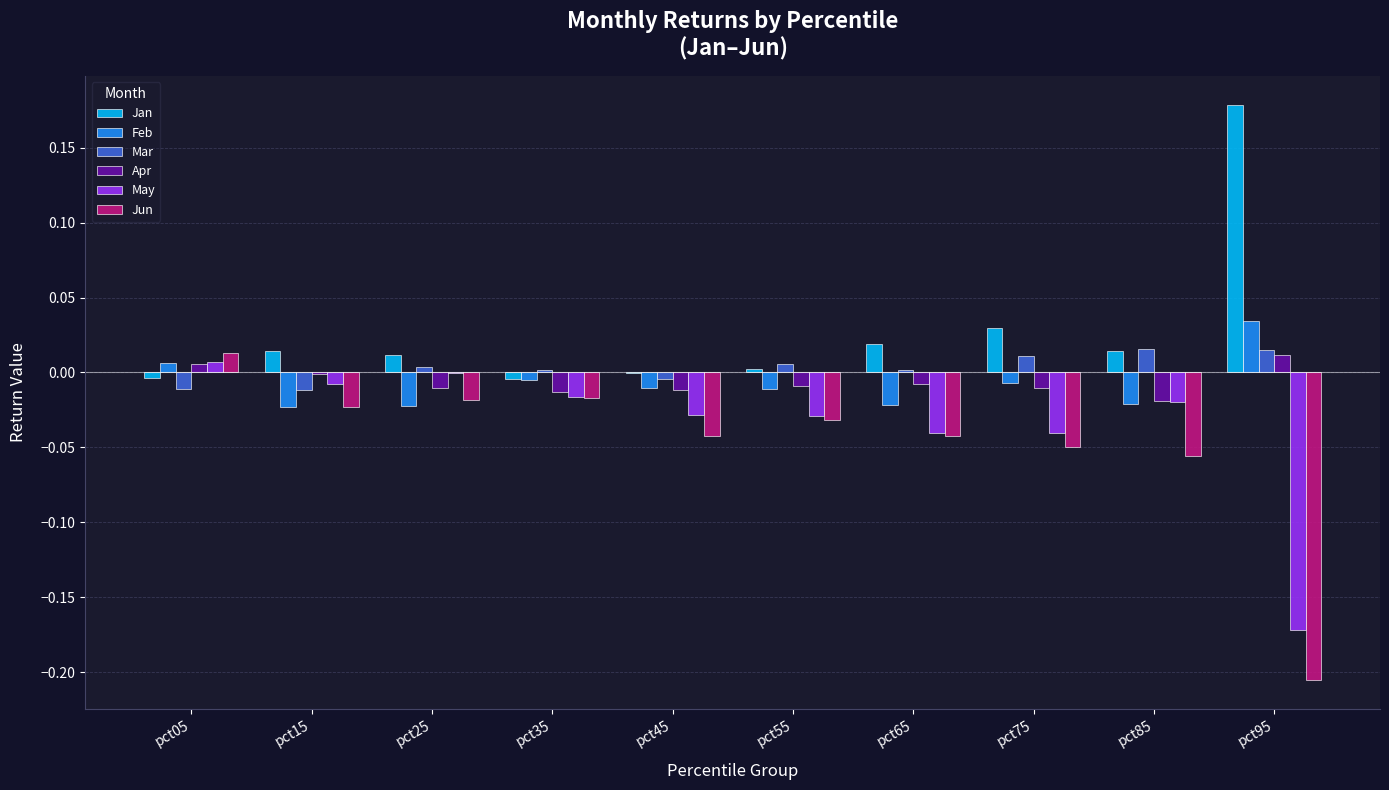

The value of Mar at pct15 is -0.0. True or false?

True